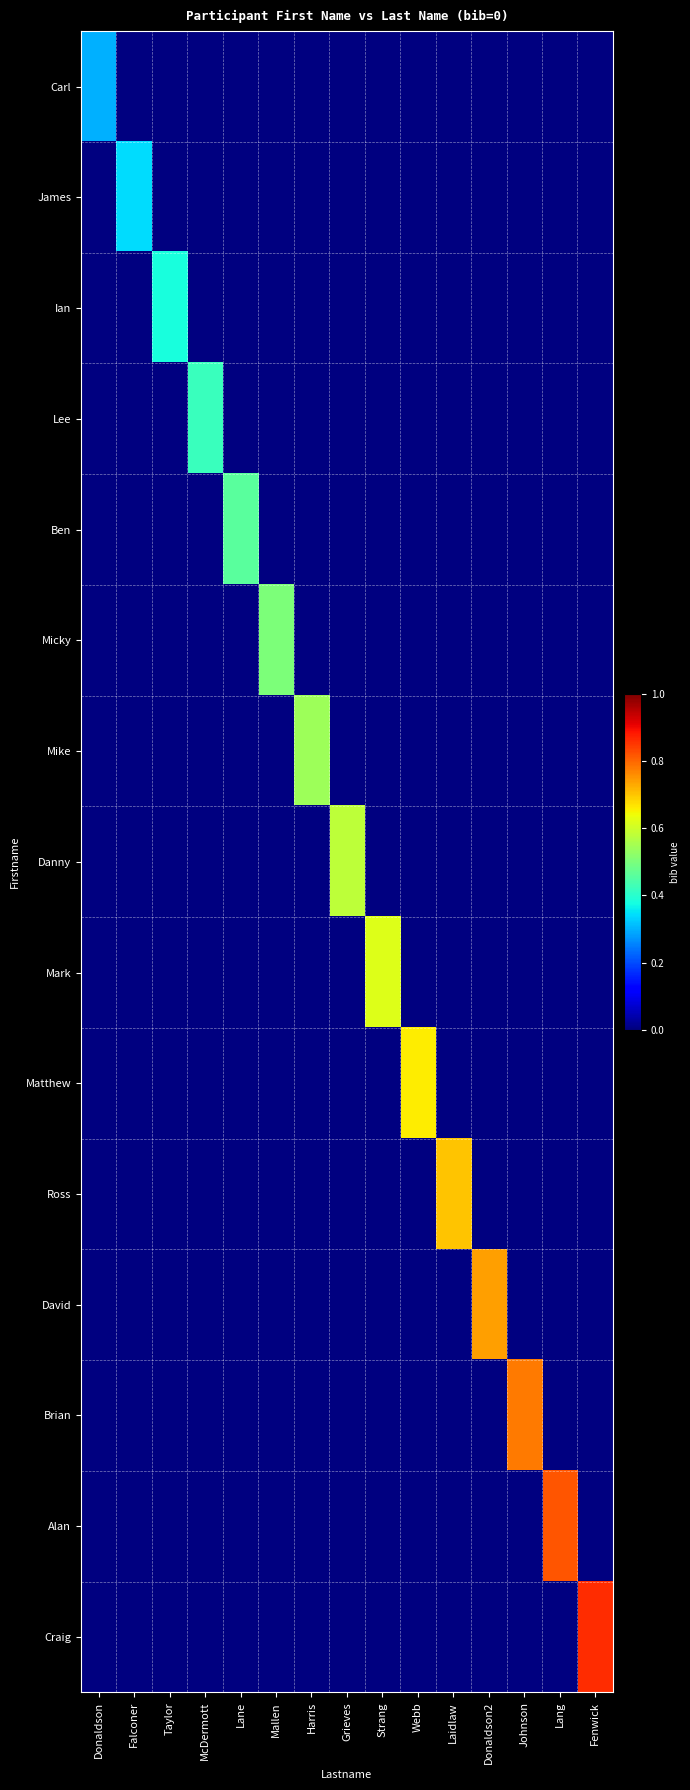

At which category does the chart reach its minimum across all series?

Donaldson